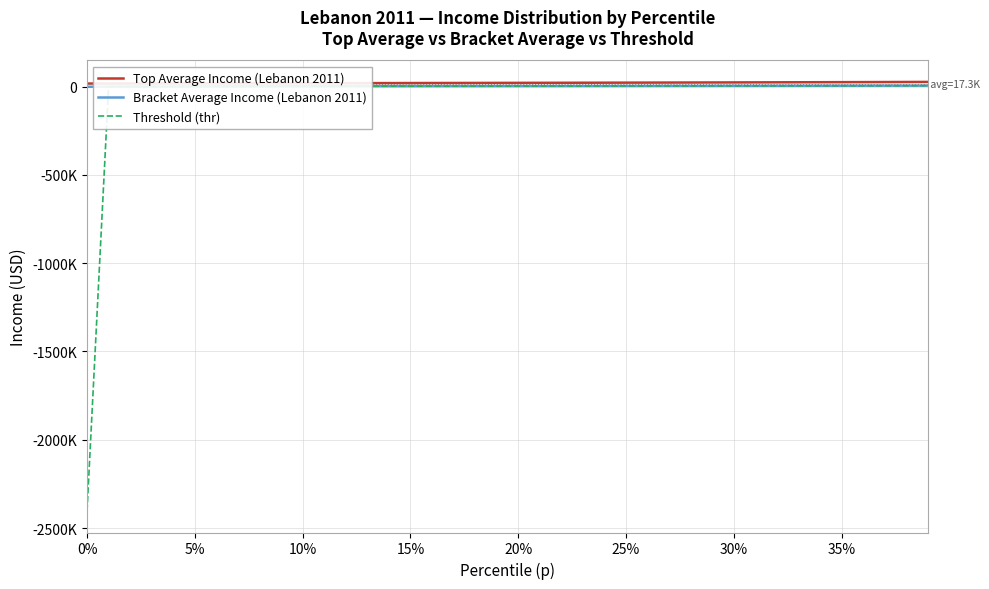

What are all the series names shown in the legend?

Top Average Income (Lebanon 2011), Bracket Average Income (Lebanon 2011), Threshold (thr)